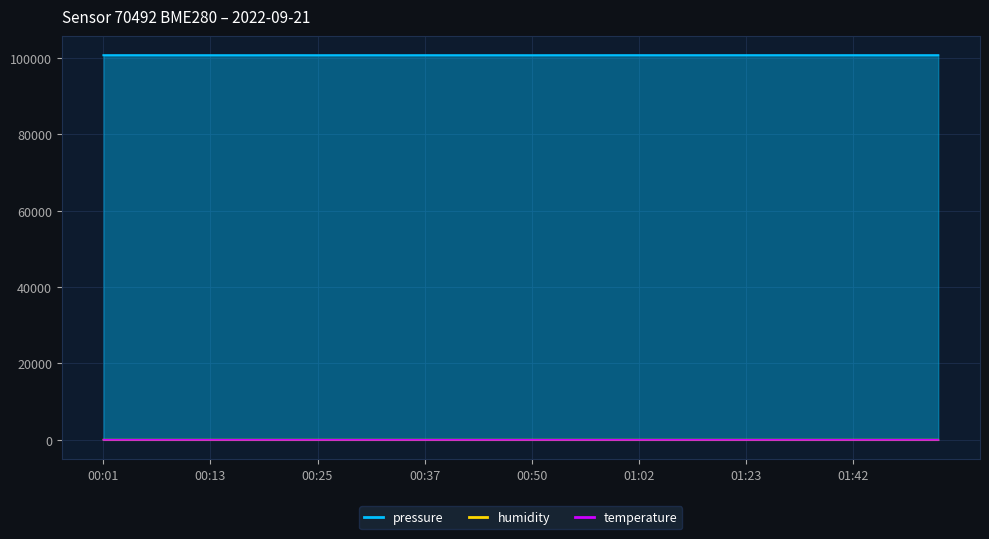

Between 00:47 and 01:39, which is larger?

01:39